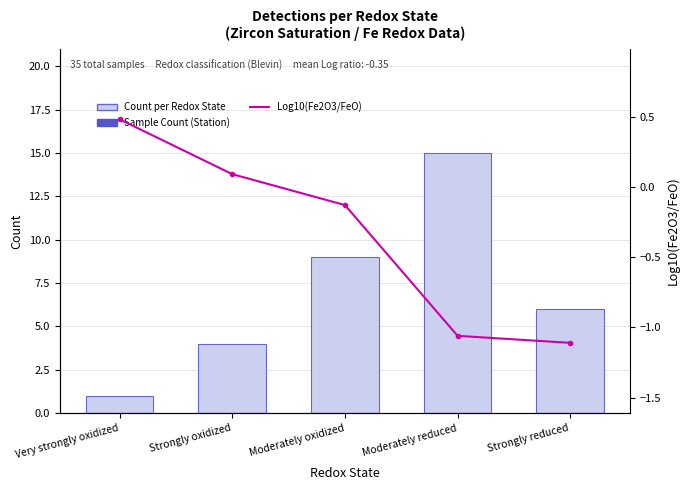

What position from the left is Moderately oxidized?

3